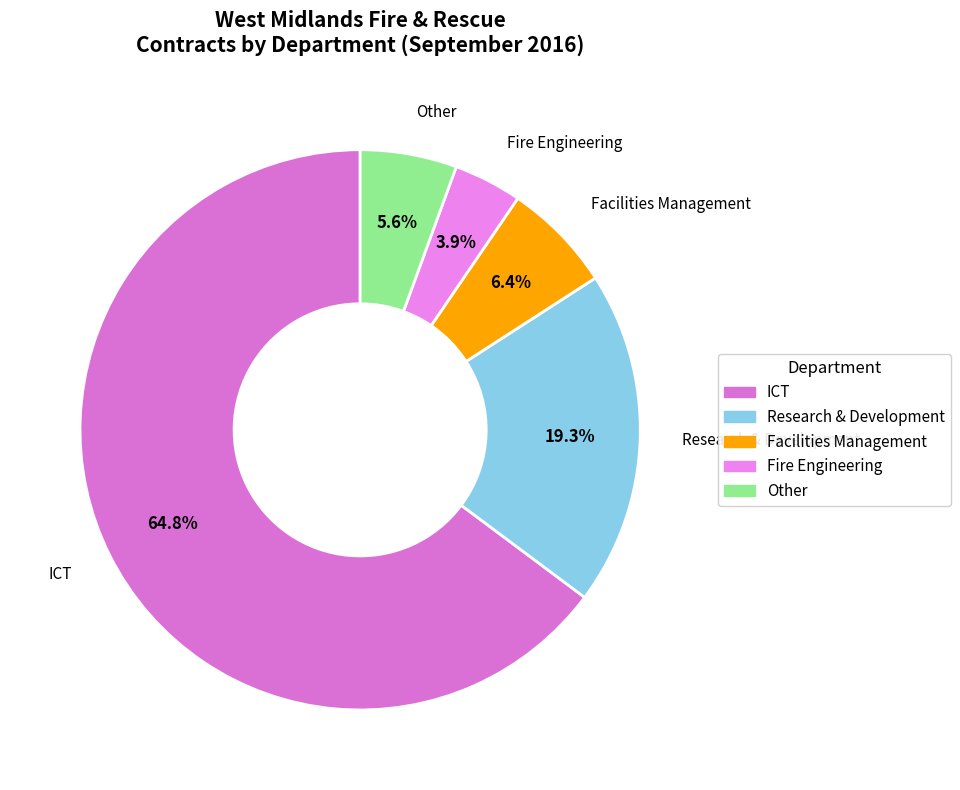

Is there any slice that represents more than half of the pie?

Yes